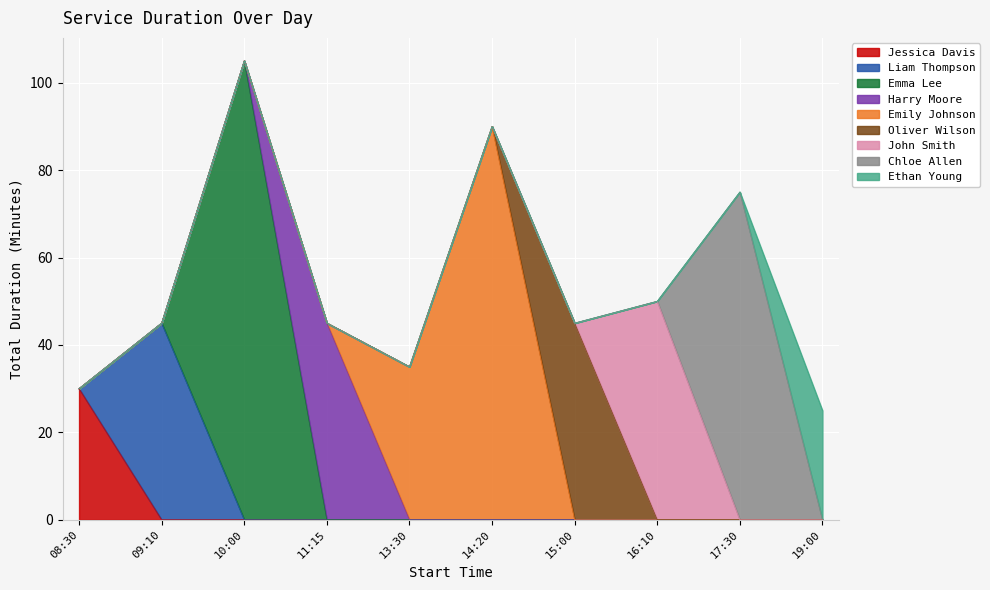

Reading left to right, list all the values displayed in this chart.

08:30=30.0	09:10=45.0	10:00=105.0	11:15=45.0	13:30=35.0	14:20=90.0	15:00=45.0	16:10=50.0	17:30=75.0	19:00=25.0